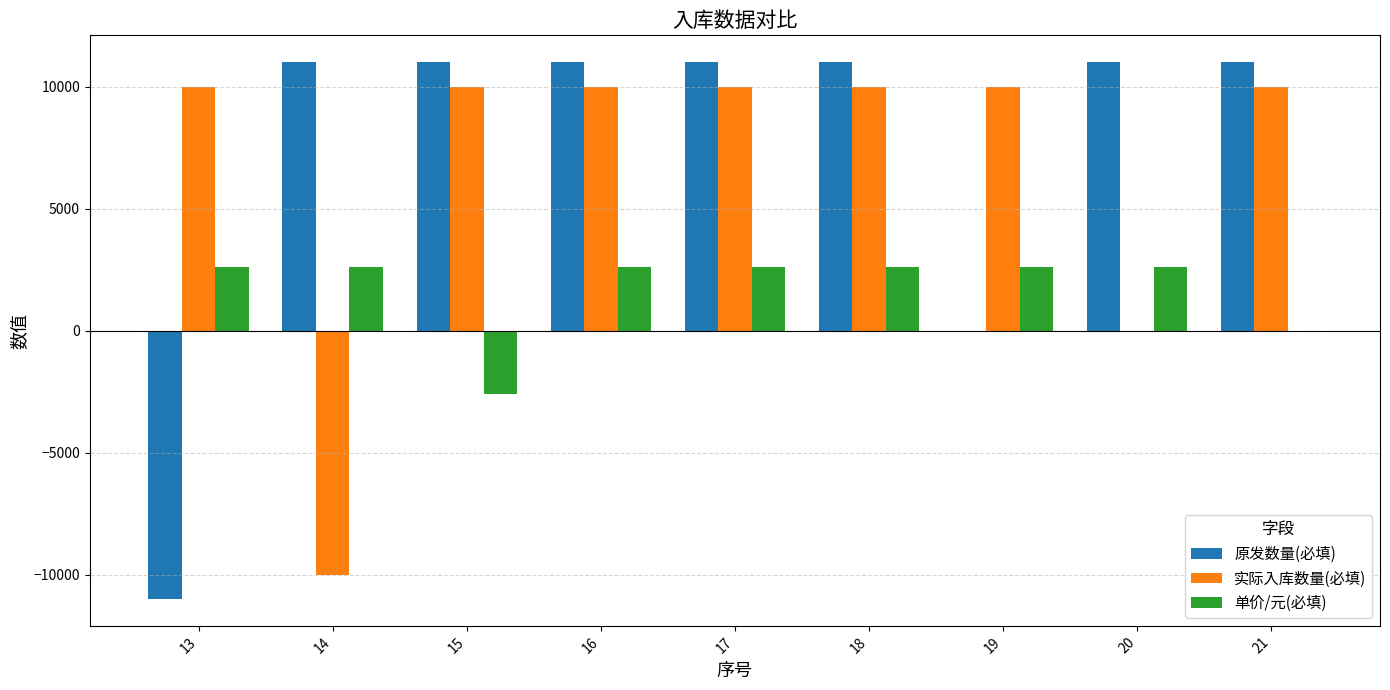

What is the total value across all series at 13?

1600.0